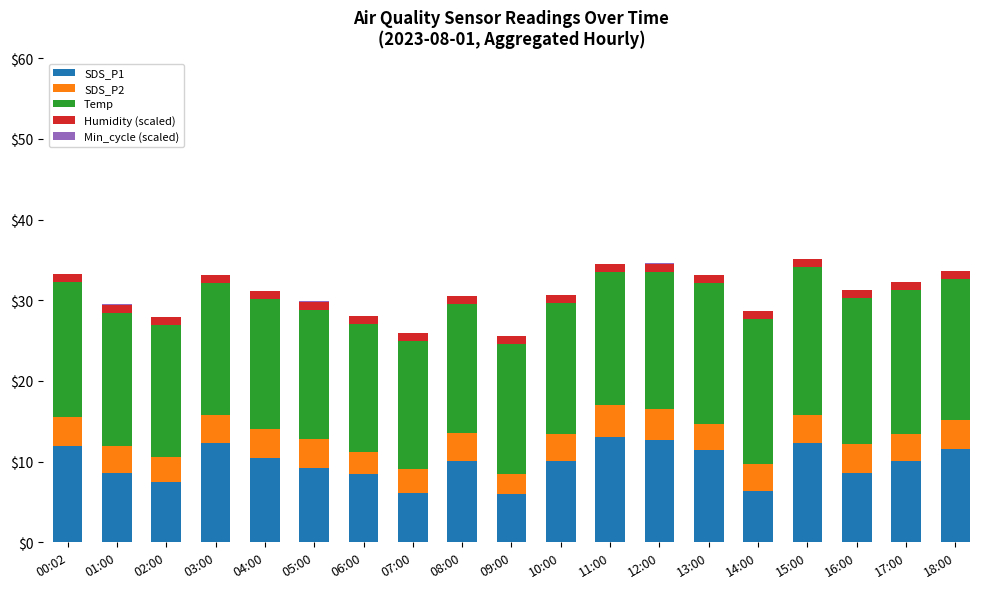

Are the bars grouped side by side (vs. stacked)?

No